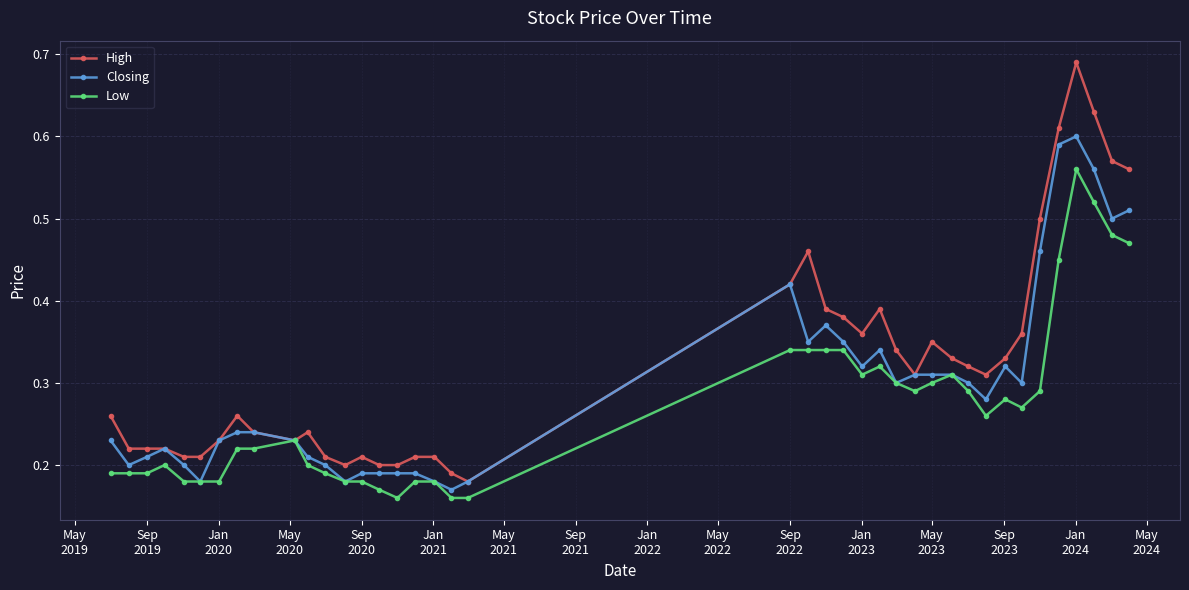

How many Closing values are between 0 and 1?

40